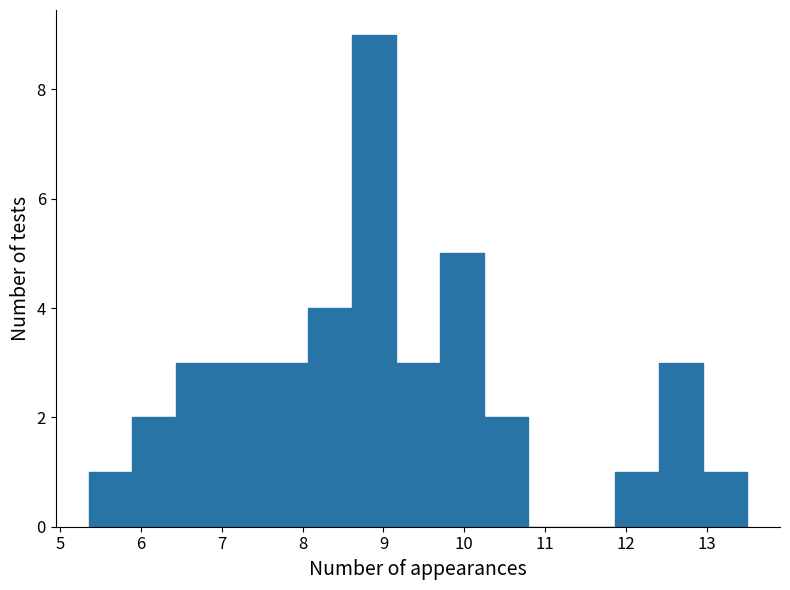

Over which range of the x-axis is the bar tallest?

8.6 to 9.2